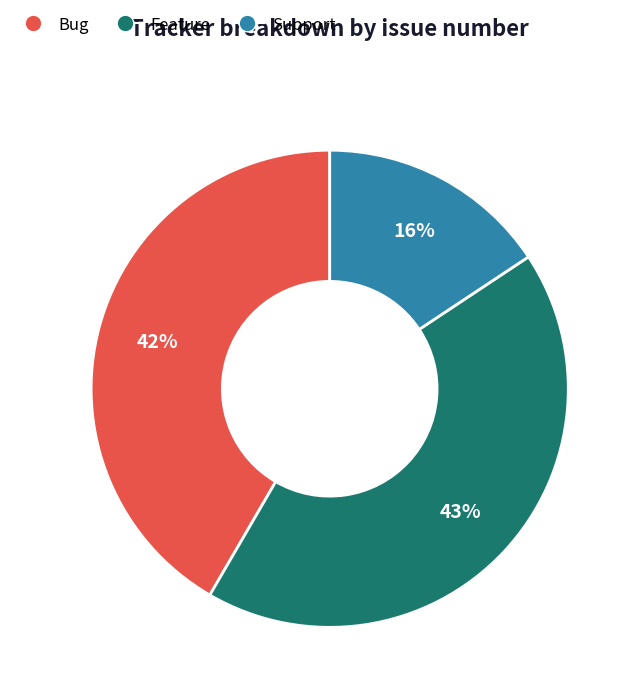

Does any single category account for the majority?

No